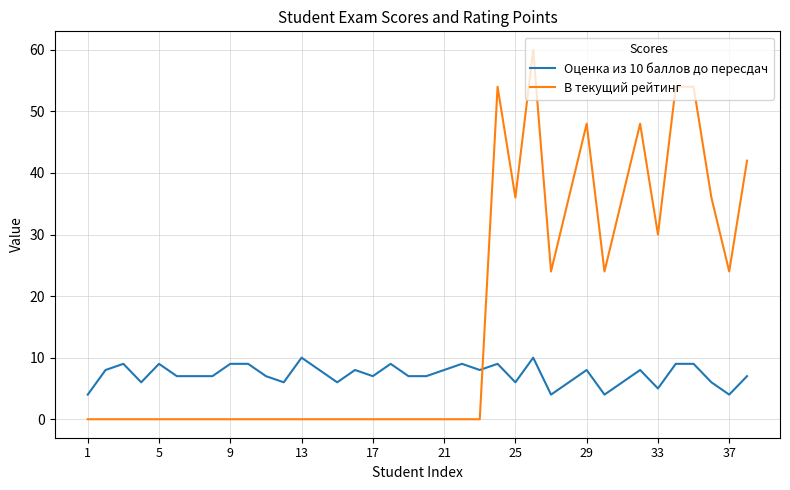

List the series in order of their peak value, lowest first.

Оценка из 10 баллов до пересдач, В текущий рейтинг